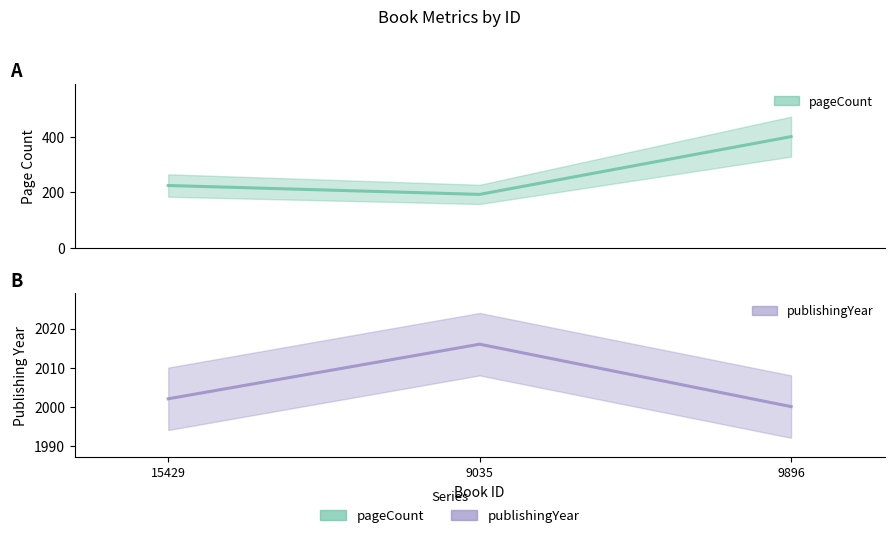

The value of pageCount at 9035 is 77. True or false?

False